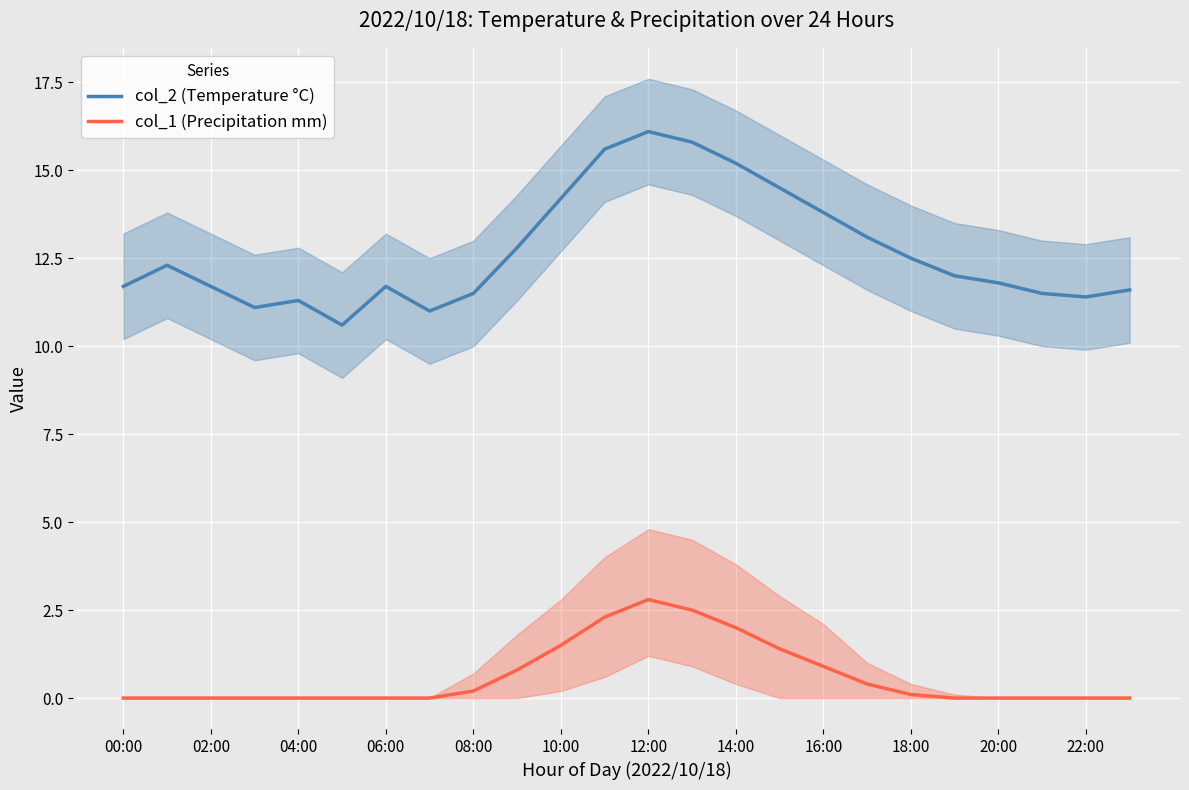

What is the label of the 1st point from the left?

00:00